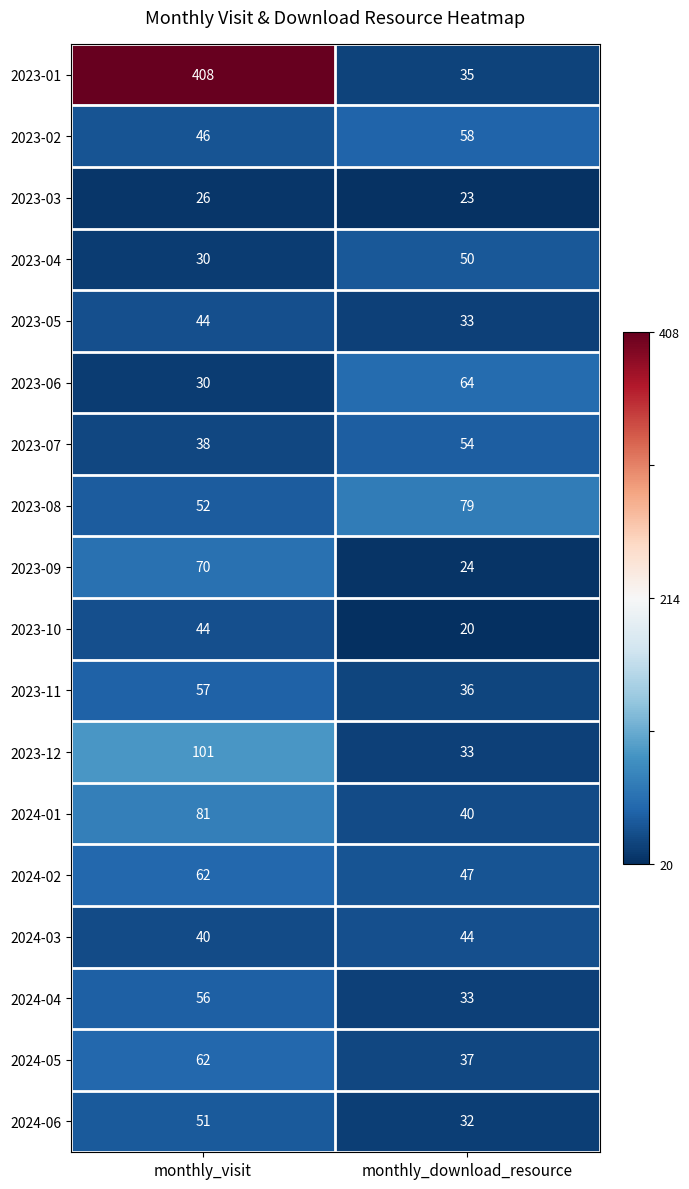

What is the sum of the 2023-05 values at monthly_download_resource and monthly_visit?

77